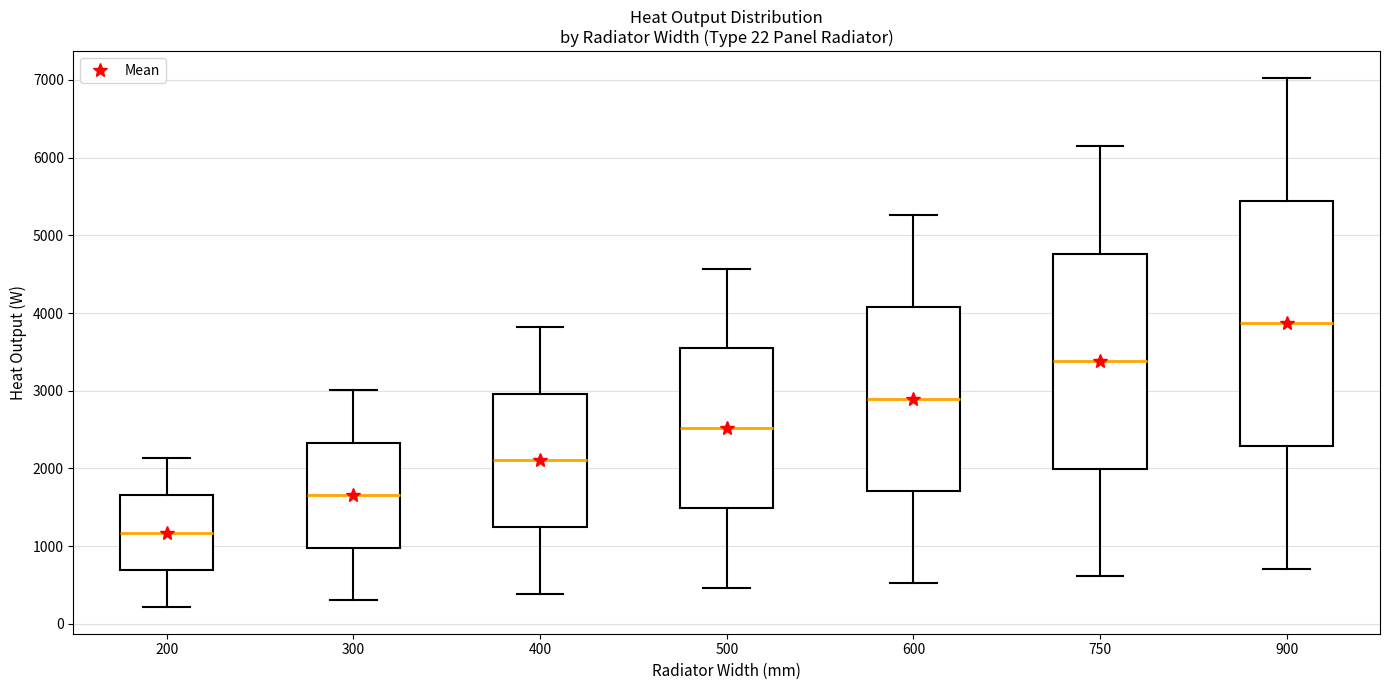

Comparing the boxes themselves (not the whiskers), which one is the tallest?

900